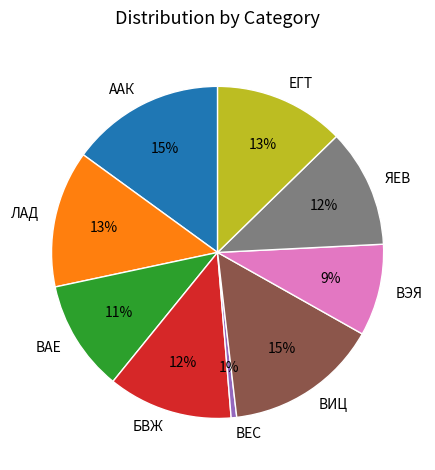

To the nearest percent, what is the difference between the largest and smallest slice percentages?

14%